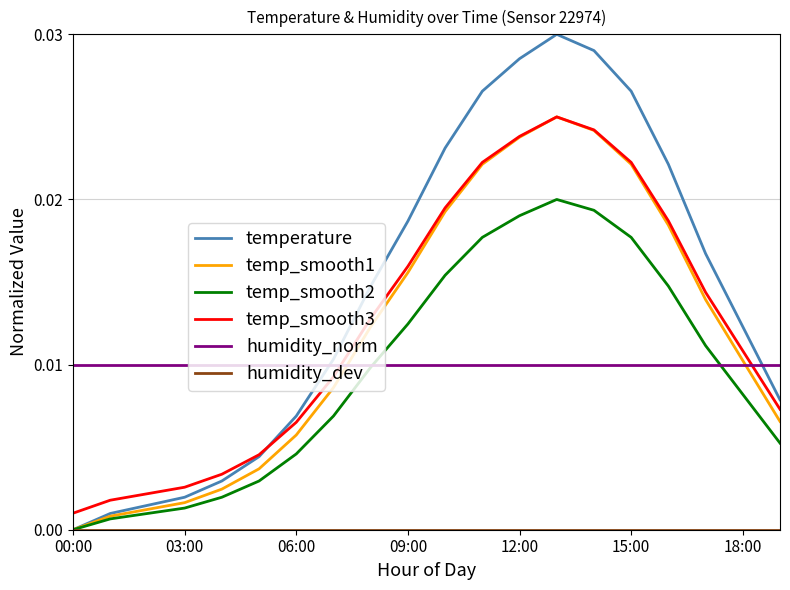

Which series has the largest range (max minus min)?

temperature